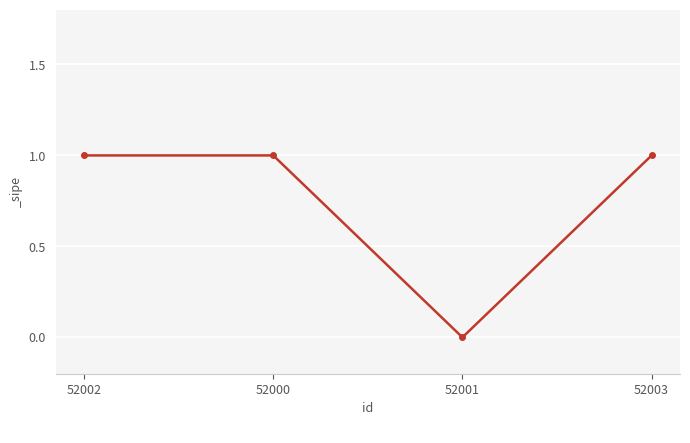

Where is the data nearest to the value 0?

52001